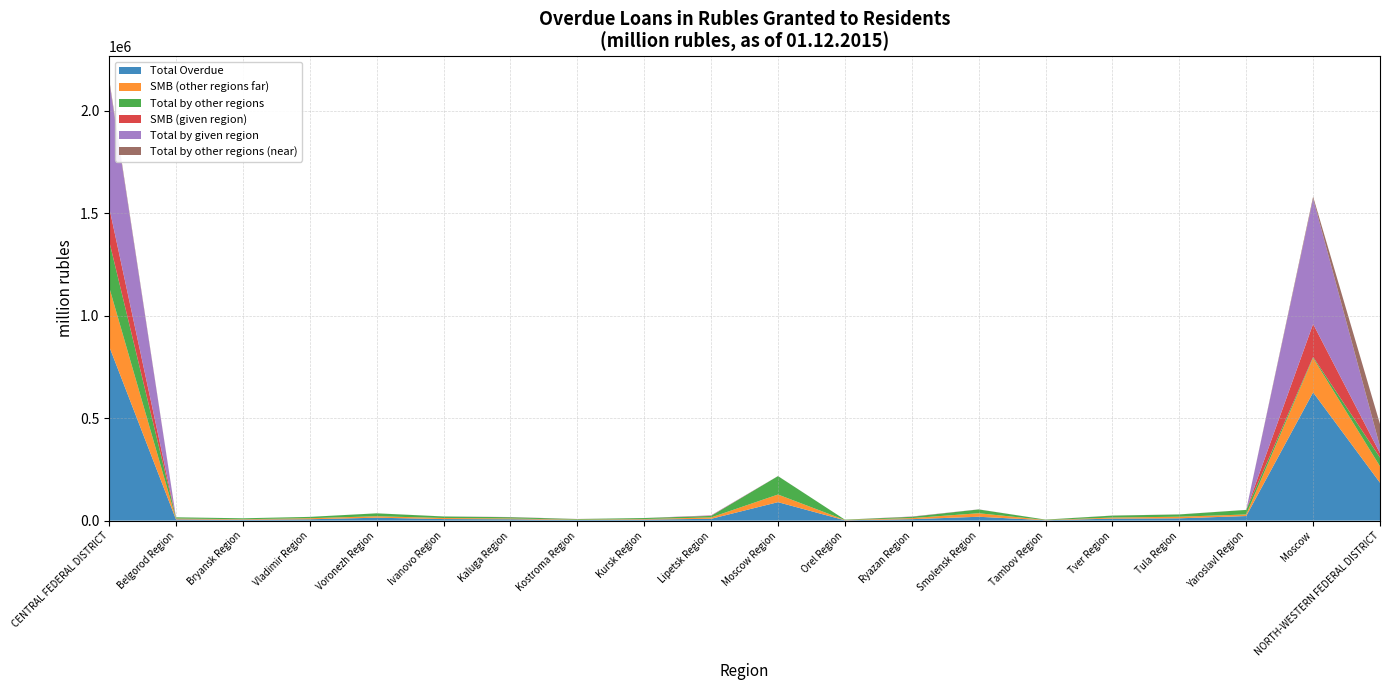

Reading left to right, extract all data points from this chart.

Total Overdue: 851454	6075	4564	6575	14275	7575	6719	3114	5021	8880	90060	1669	7074	18848	1901	9794	11253	22370	625688	184969
SMB (other regions far): 289430	4020	2274	5138	7123	5190	3697	1649	2604	6750	37309	1374	5169	17153	1161	5190	7863	7652	168115	80044
Total by other regions: 225130	5985	4564	6481	14114	7422	6211	2901	4967	7338	89724	1646	6310	18535	1825	9308	10972	22161	4664	42710
SMB (given region): 164660	78	0	30	0	153	479	211	24	1404	14	0	729	196	61	44	50	111	161076	21287
Total by given region: 614945	78	0	94	0	153	508	211	24	1542	14	0	748	260	61	44	50	161	610997	32537
Total by other regions (near): 11380	12	0	0	161	0	0	1	29	0	322	23	16	54	15	442	230	48	10028	109722